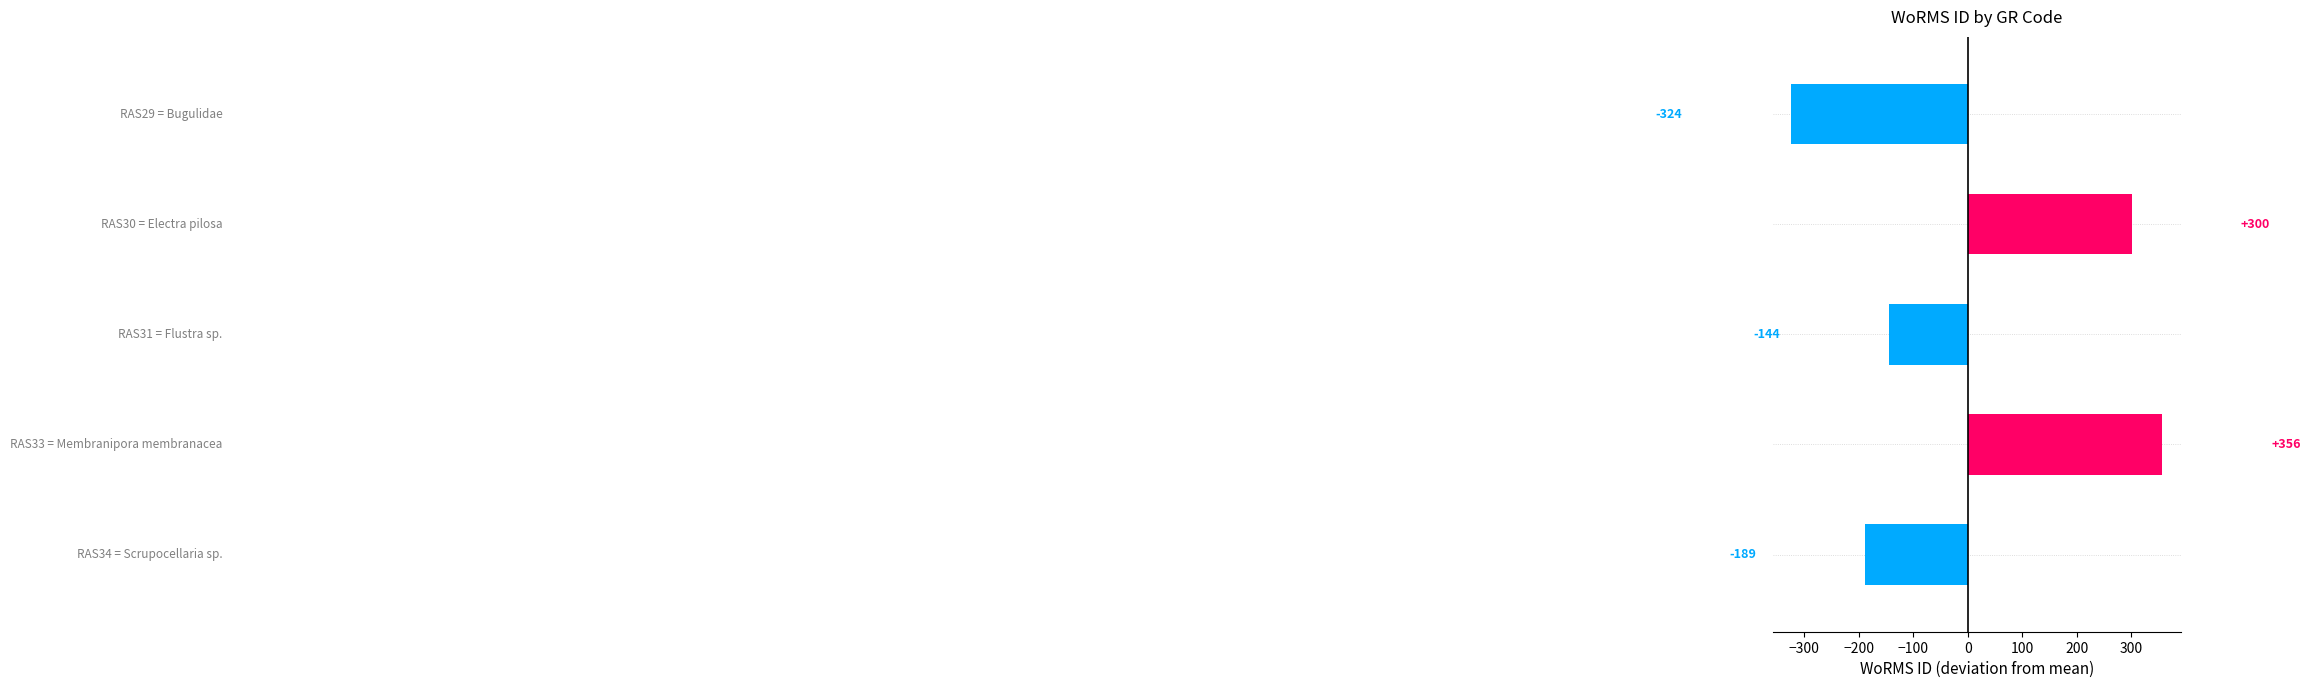

What is the difference between the maximum and minimum values?

680.0